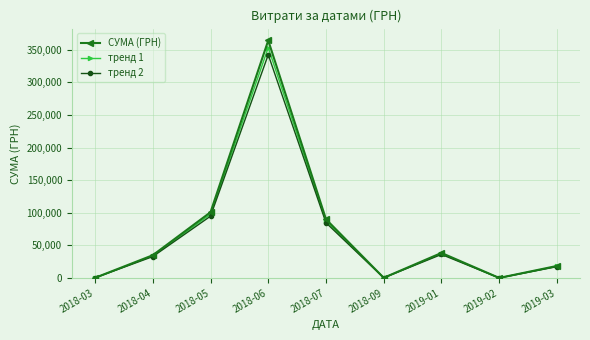

Which category has the highest value across all series?

2018-06